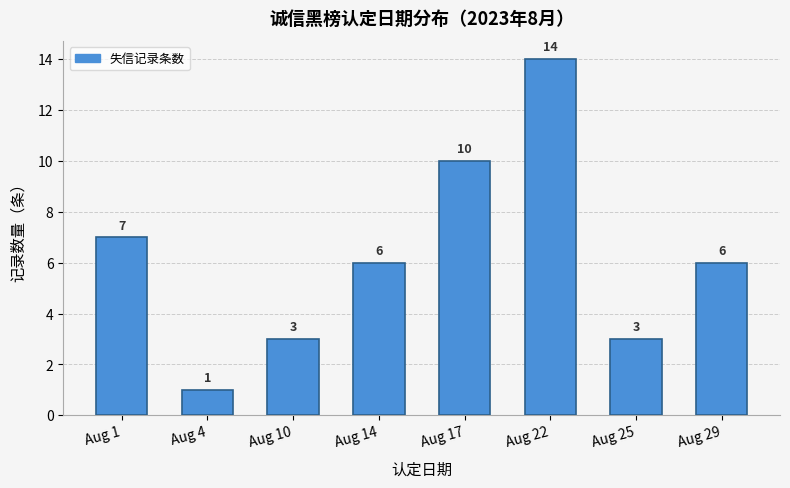

Reading left to right, list all the values displayed in this chart.

Aug 1=7	Aug 4=1	Aug 10=3	Aug 14=6	Aug 17=10	Aug 22=14	Aug 25=3	Aug 29=6